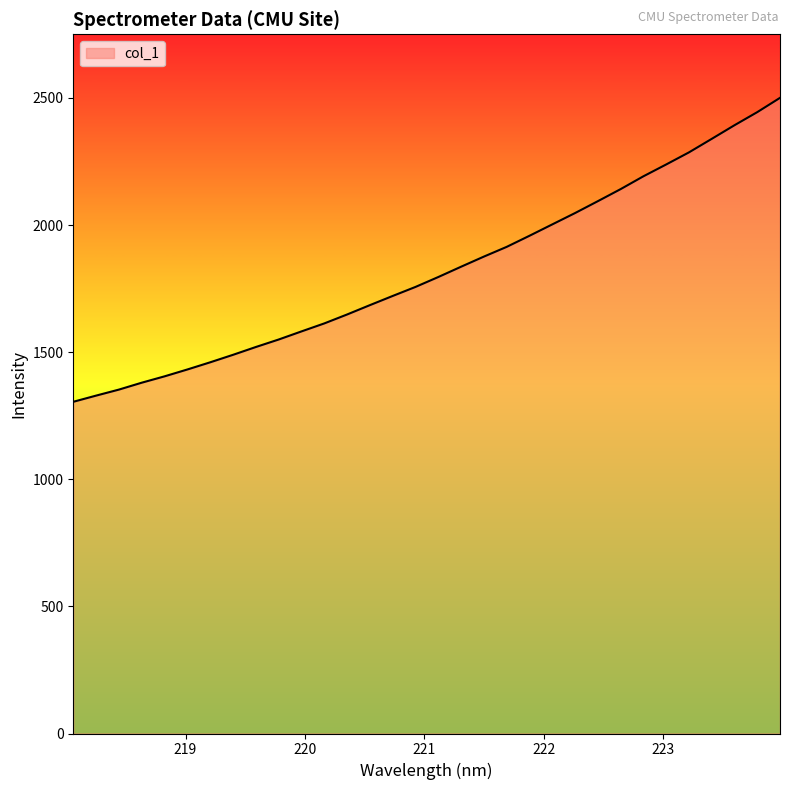

What is the maximum value shown in the chart?

2500.1